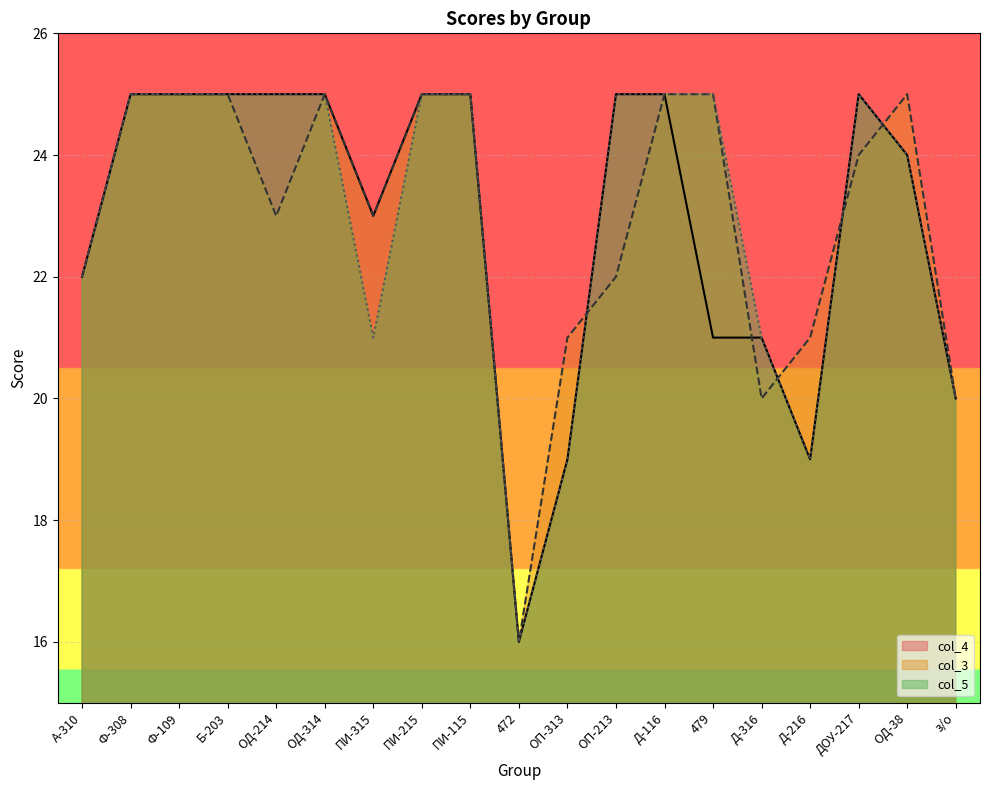

Reading left to right, extract all data points from this chart.

col_4: А-310=22	Ф-308=25	Ф-109=25	Б-203=25	ОД-214=25	ОД-314=25	ПИ-315=23	ПИ-215=25	ПИ-115=25	472=16	ОП-313=19	ОП-213=25	Д-116=25	479=21	Д-316=21	Д-216=19	ДОУ-217=25	ОД-38=24	з/о=20
col_3: А-310=22	Ф-308=25	Ф-109=25	Б-203=25	ОД-214=23	ОД-314=25	ПИ-315=23	ПИ-215=25	ПИ-115=25	472=16	ОП-313=21	ОП-213=22	Д-116=25	479=25	Д-316=20	Д-216=21	ДОУ-217=24	ОД-38=25	з/о=20
col_5: А-310=22	Ф-308=25	Ф-109=25	Б-203=25	ОД-214=25	ОД-314=25	ПИ-315=21	ПИ-215=25	ПИ-115=25	472=16	ОП-313=19	ОП-213=25	Д-116=25	479=25	Д-316=21	Д-216=19	ДОУ-217=25	ОД-38=24	з/о=20